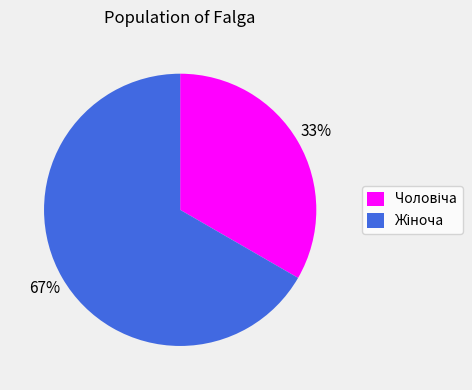

Is there any slice that represents more than half of the pie?

Yes